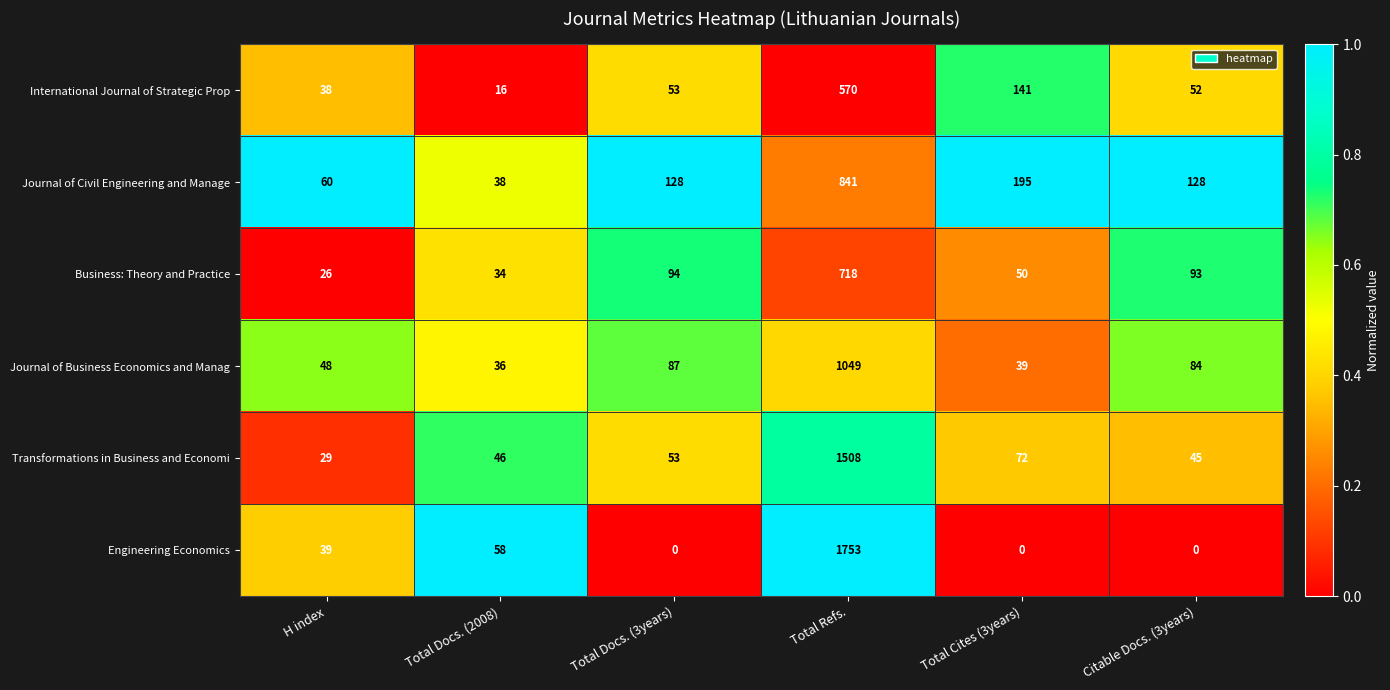

Between Total Docs. (2008) and Total Refs., which series saw the biggest shift?

Engineering Economics